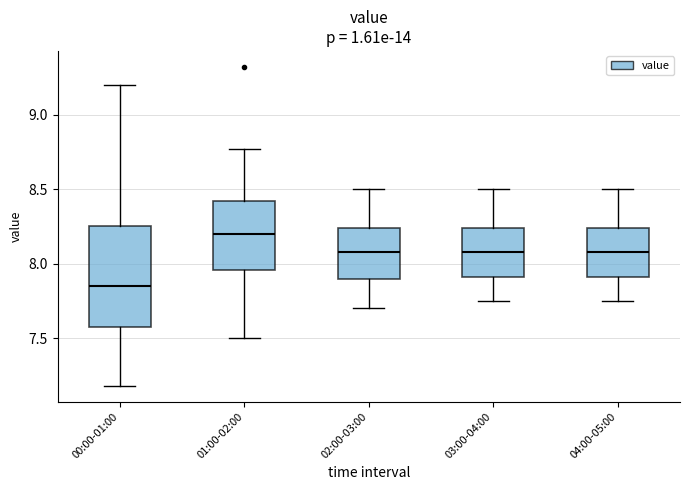

Reading left to right, transcribe this box plot: for each box, give where its median line is, the range the box spans, and where its two whiskers end, as read against the y-axis. The values are not printed on the chart, so give them approximately, as read against the axis.

00:00-01:00: median 7.85, box 7.60 to 8.25, whiskers 7.20 to 9.20
01:00-02:00: median 8.20, box 7.95 to 8.40, whiskers 7.50 to 8.75
02:00-03:00: median 8.10, box 7.90 to 8.25, whiskers 7.70 to 8.50
03:00-04:00: median 8.10, box 7.90 to 8.25, whiskers 7.75 to 8.50
04:00-05:00: median 8.10, box 7.90 to 8.25, whiskers 7.75 to 8.50